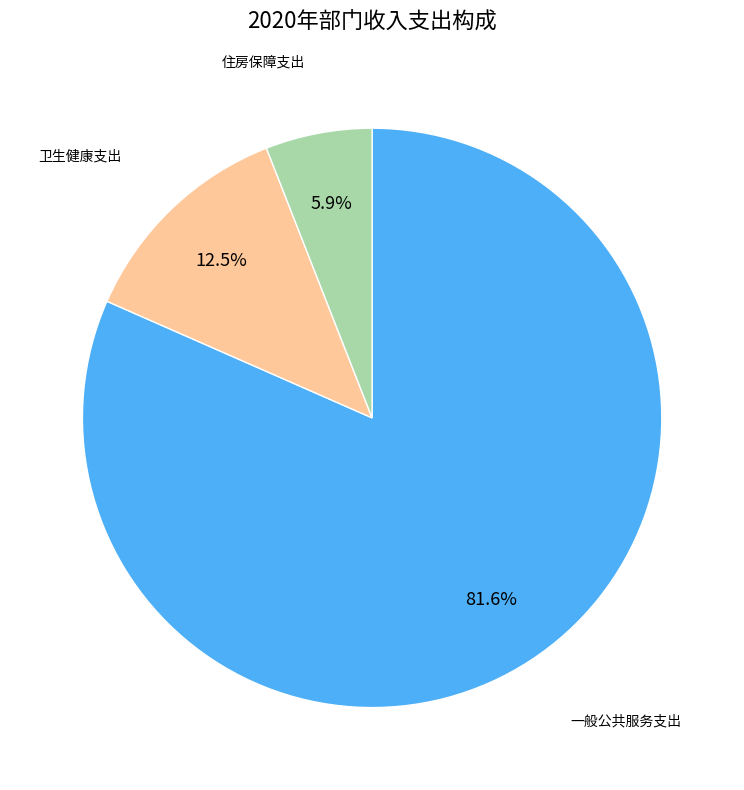

Which category has the smallest portion of the pie?

住房保障支出